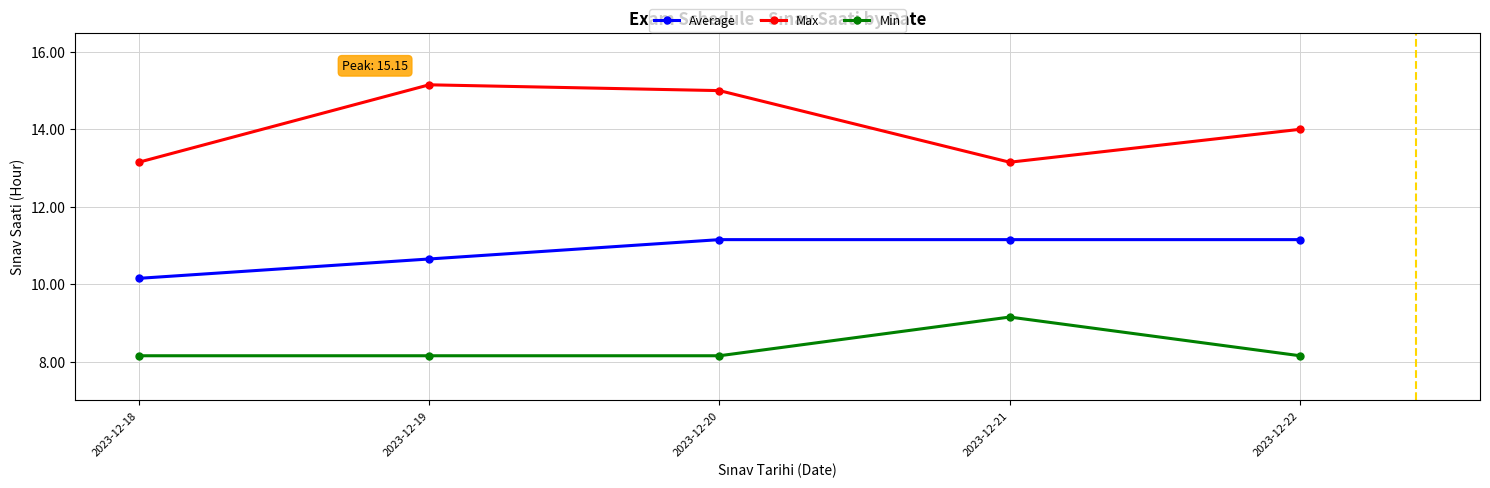

Reading left to right, list all the values displayed in this chart.

Average: 2023-12-18=10.2	2023-12-19=10.7	2023-12-20=11.2	2023-12-21=11.2	2023-12-22=11.2
Max: 2023-12-18=13.2	2023-12-19=15.2	2023-12-20=15.0	2023-12-21=13.2	2023-12-22=14.0
Min: 2023-12-18=8.2	2023-12-19=8.2	2023-12-20=8.2	2023-12-21=9.2	2023-12-22=8.2